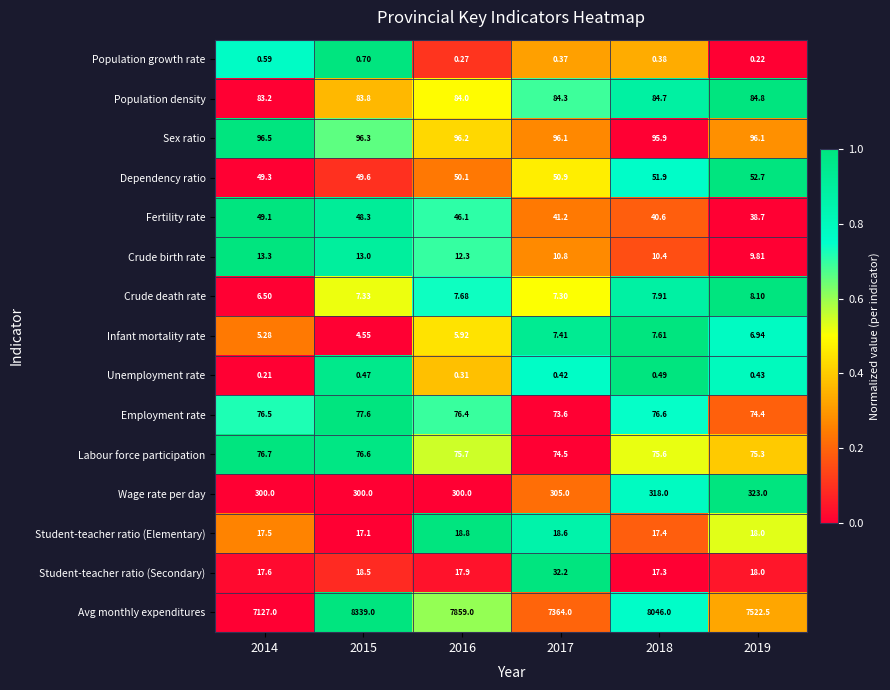

Between 2018 and 2019, which series saw the biggest shift?

Avg monthly expenditures